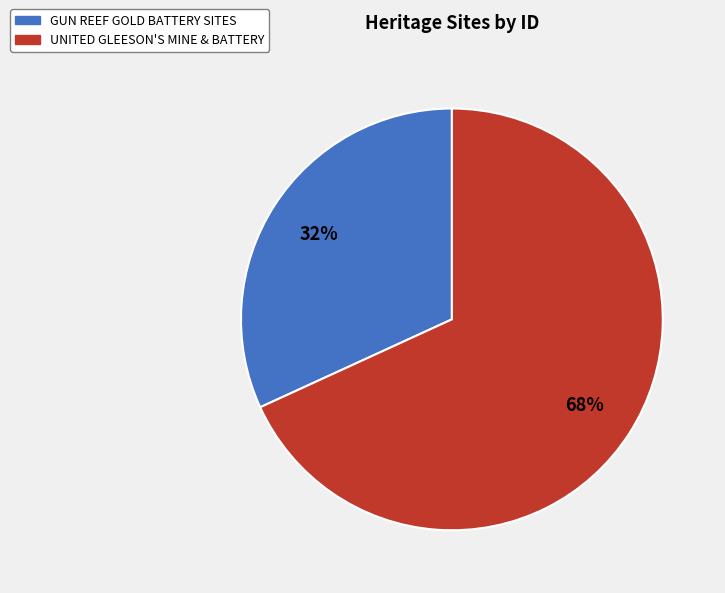

Which has a higher value, GUN REEF GOLD BATTERY SITES or UNITED GLEESON'S MINE & BATTERY?

UNITED GLEESON'S MINE & BATTERY